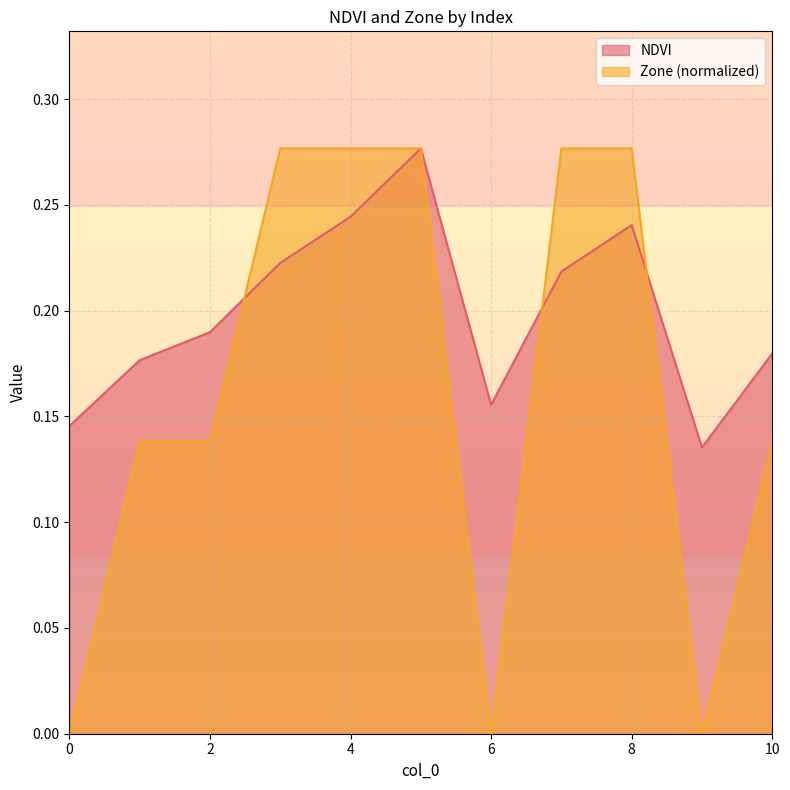

Which category has the highest value in the Zone series?

3